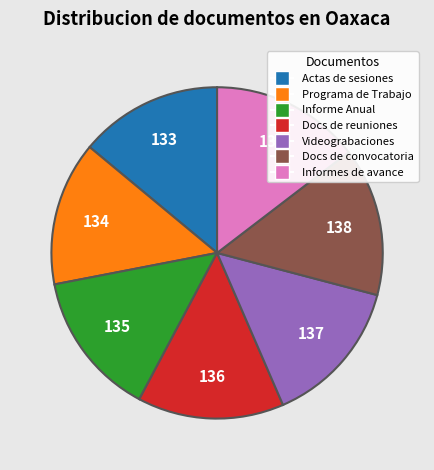

Does any single category account for the majority?

No